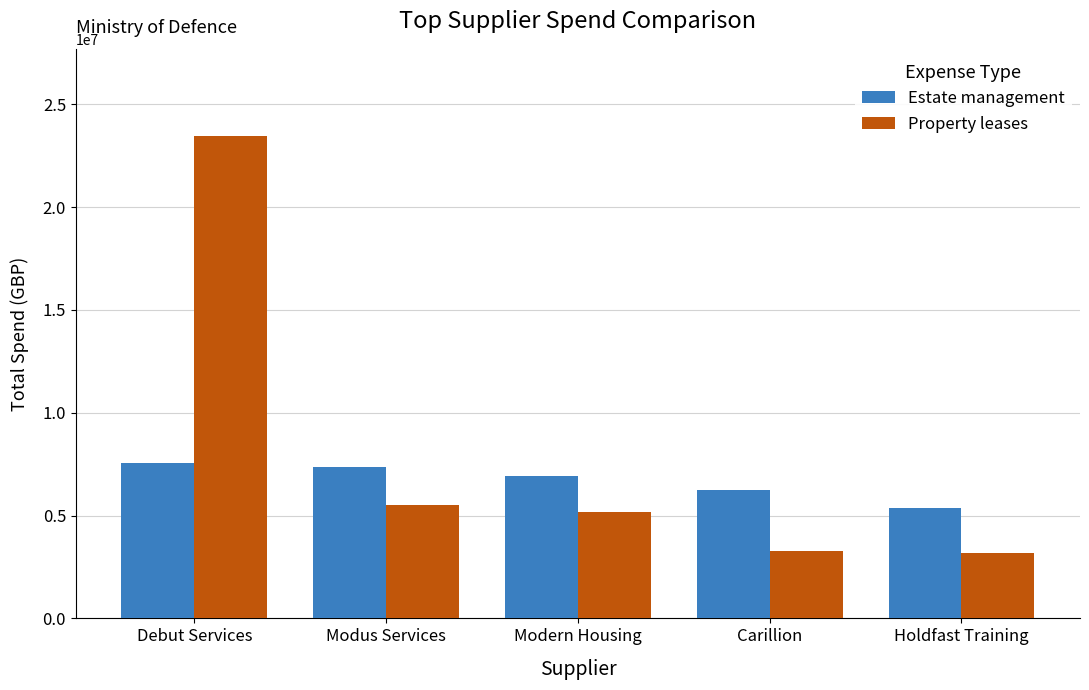

The value of Property leases at Carillion is 3285095.7. True or false?

True